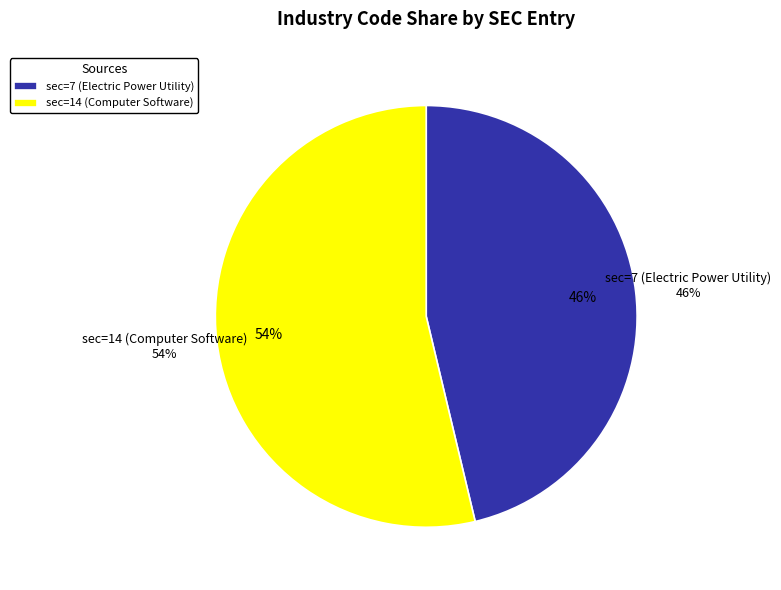

To the nearest percent, what percentage of the pie is sec=7 (Electric Power Utility)?

46%